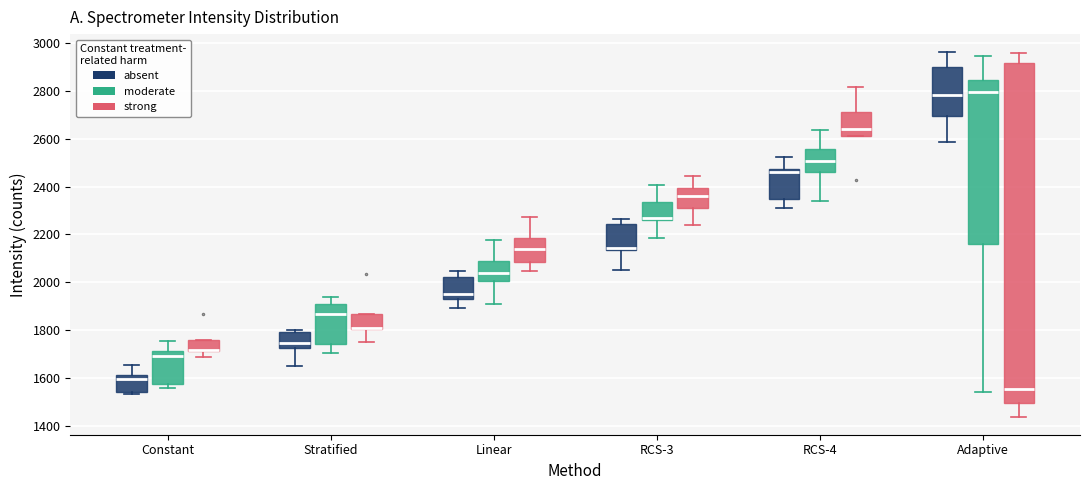

Reading left to right, read every box against the y-axis: the position of its median line, the range the box covers, and the ends of its whiskers. The values are not printed on the chart, so give them approximately, as read against the axis.

Constant (absent): median 1600, box 1540 to 1620, whiskers 1540 (just below the box's lower edge) to 1660
Constant (moderate): median 1700, box 1580 to 1720, whiskers 1560 to 1760
Constant (strong): median 1720 (drawn on the box's lower edge), box 1720 to 1760, whiskers 1680 to 1760
Stratified (absent): median 1740, box 1720 to 1800, whiskers 1640 to 1800 (just above the box's upper edge)
Stratified (moderate): median 1860, box 1740 to 1920, whiskers 1700 to 1940
Stratified (strong): median 1820, box 1800 to 1860, whiskers 1760 to 1860
Linear (absent): median 1940, box 1920 to 2020, whiskers 1900 to 2040
Linear (moderate): median 2040, box 2000 to 2100, whiskers 1900 to 2180
Linear (strong): median 2140, box 2080 to 2180, whiskers 2040 to 2280
RCS-3 (absent): median 2140 (just above the box's lower edge), box 2140 to 2240, whiskers 2060 to 2260
RCS-3 (moderate): median 2260 (just above the box's lower edge), box 2260 to 2340, whiskers 2180 to 2400
RCS-3 (strong): median 2360, box 2320 to 2400, whiskers 2240 to 2440
RCS-4 (absent): median 2460, box 2340 to 2480, whiskers 2320 to 2520
RCS-4 (moderate): median 2500, box 2460 to 2560, whiskers 2340 to 2640
RCS-4 (strong): median 2640, box 2600 to 2720, whiskers 2600 to 2820
Adaptive (absent): median 2780, box 2700 to 2900, whiskers 2580 to 2960
Adaptive (moderate): median 2800, box 2160 to 2840, whiskers 1540 to 2940
Adaptive (strong): median 1560, box 1500 to 2920, whiskers 1440 to 2960